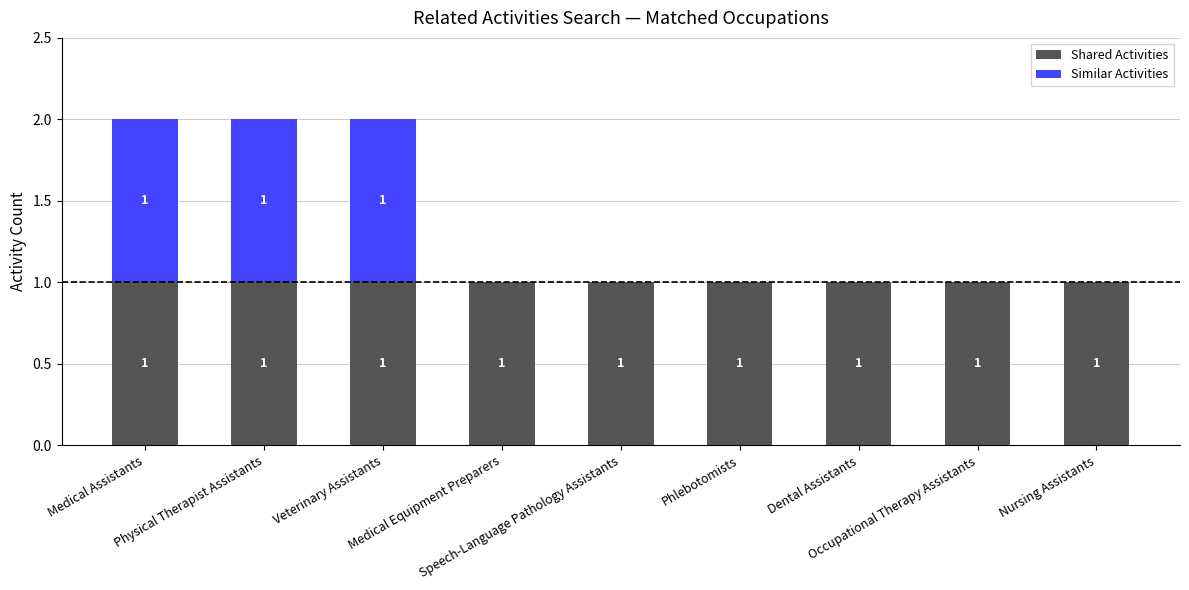

What are all the series names shown in the legend?

Shared Activities, Similar Activities